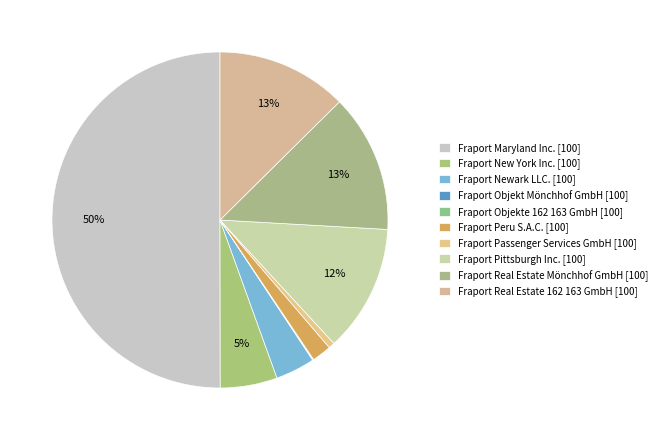

Which category has the smallest portion of the pie?

Fraport Objekt Mönchhof GmbH